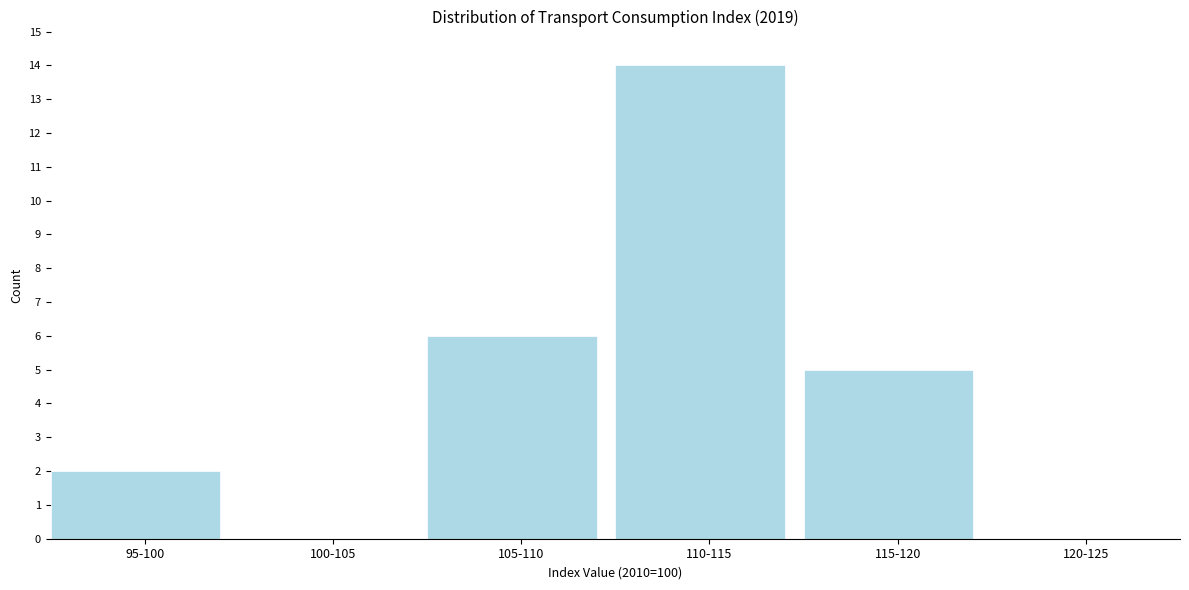

Reading left to right, list all the values displayed in this chart.

95-100=2	100-105=0	105-110=6	110-115=14	115-120=5	120-125=0